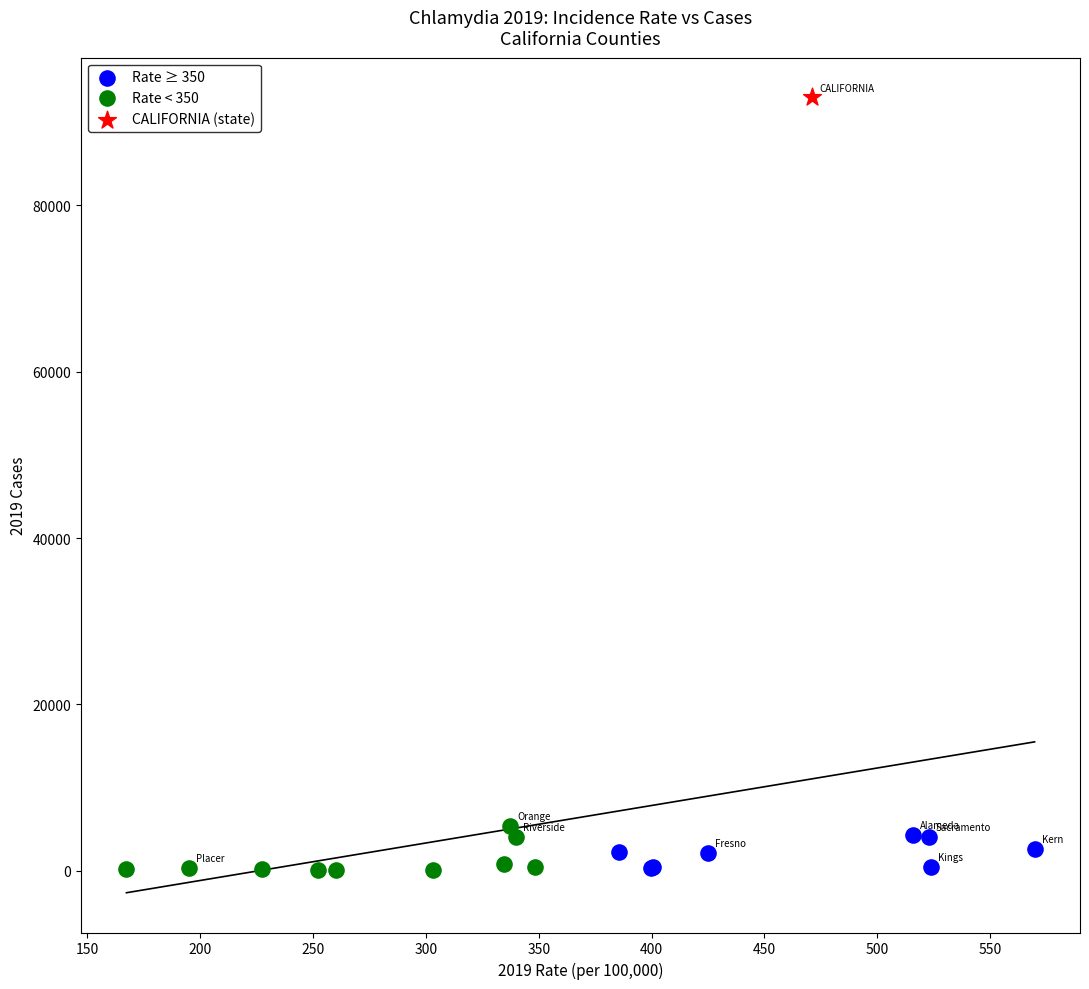

What are all the series names shown in the legend?

Rate ≥ 350, Rate < 350, CALIFORNIA (state)